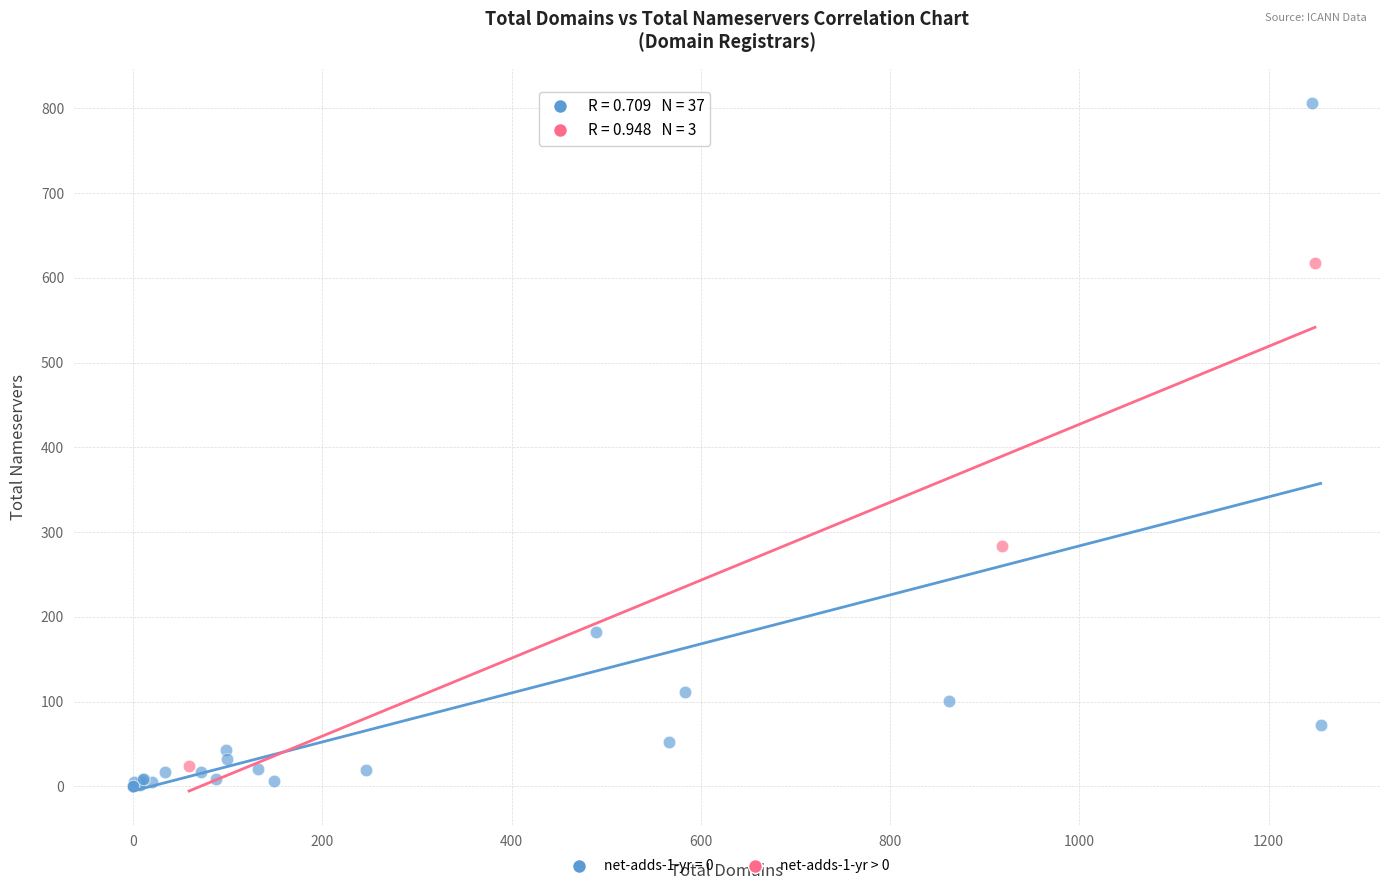

Which series has the widest spread of Y values?

net-adds-1-yr = 0